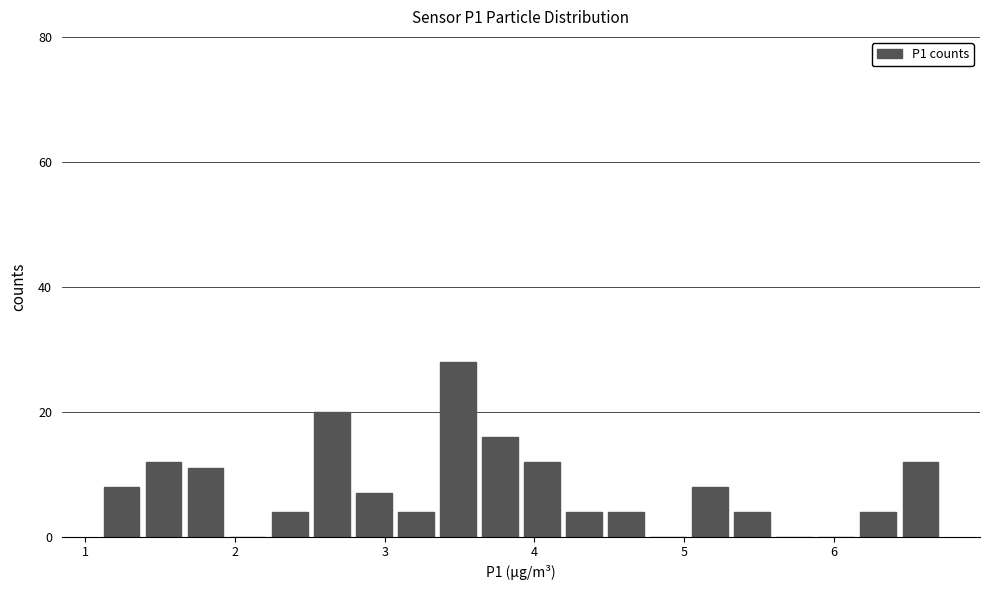

Around what value on the x-axis is the tallest bar? Give the approximate position of its centre, as read against the axis.

3.5